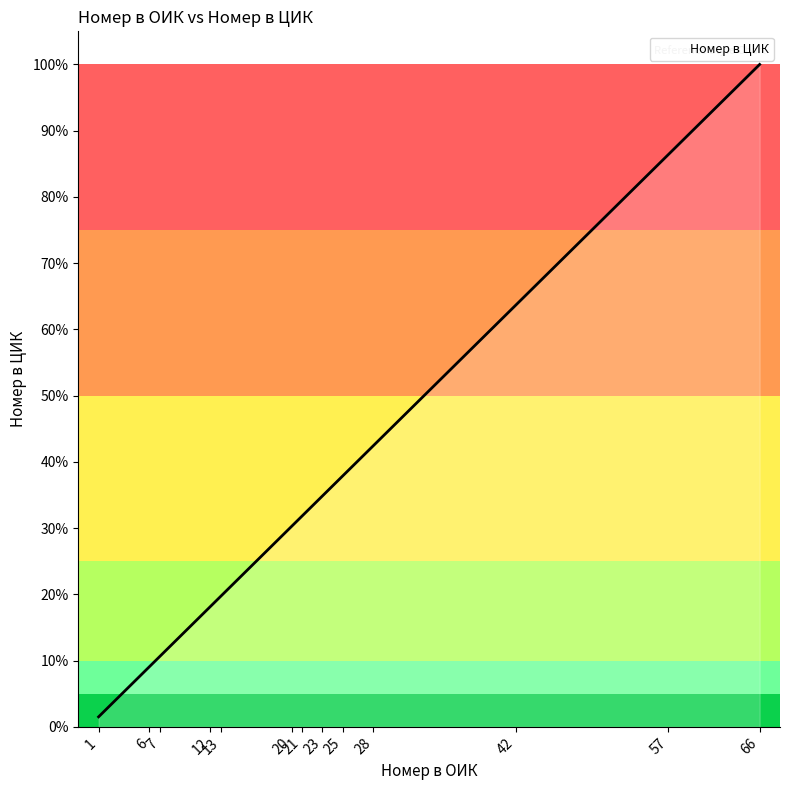

Which category has the lowest value across all series?

1